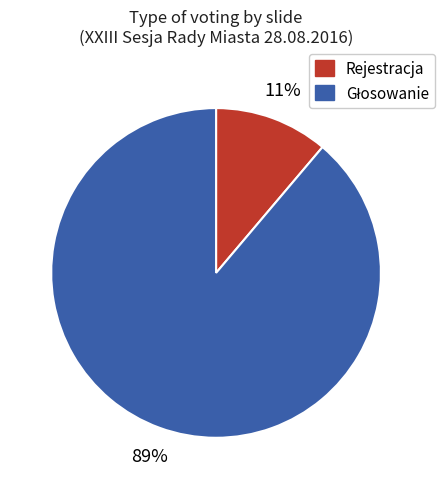

Count the number of slices in the pie.

2